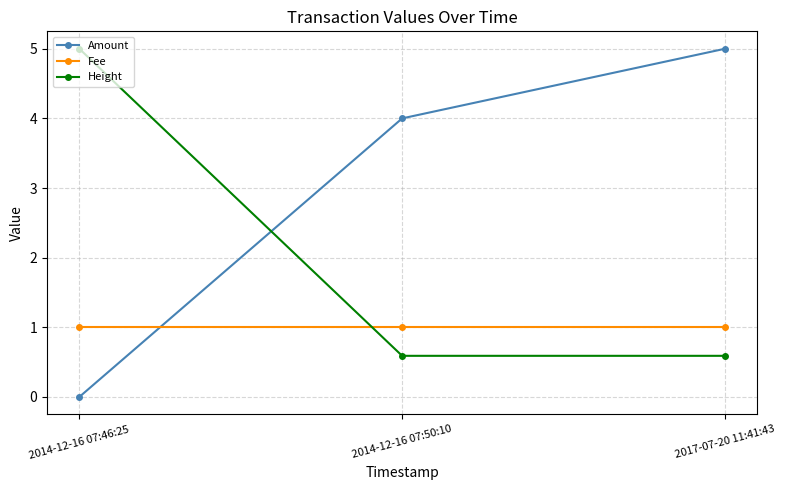

Is this an area chart (filled region under the line)?

No